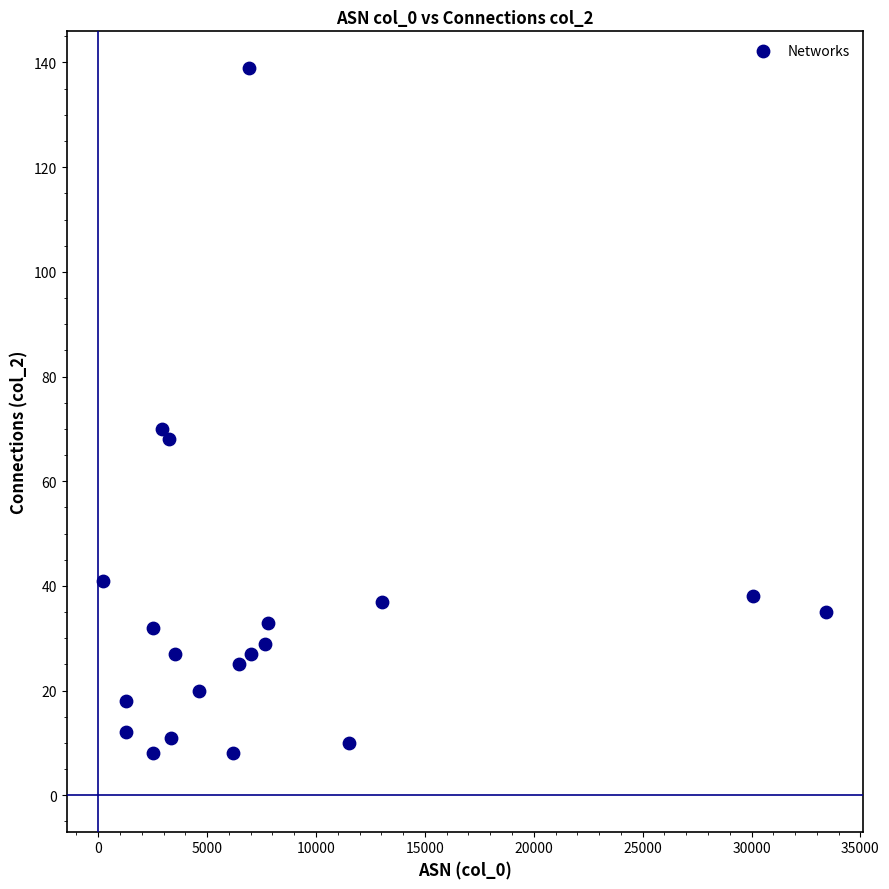

What is the range of X values (max minus min)?

33228